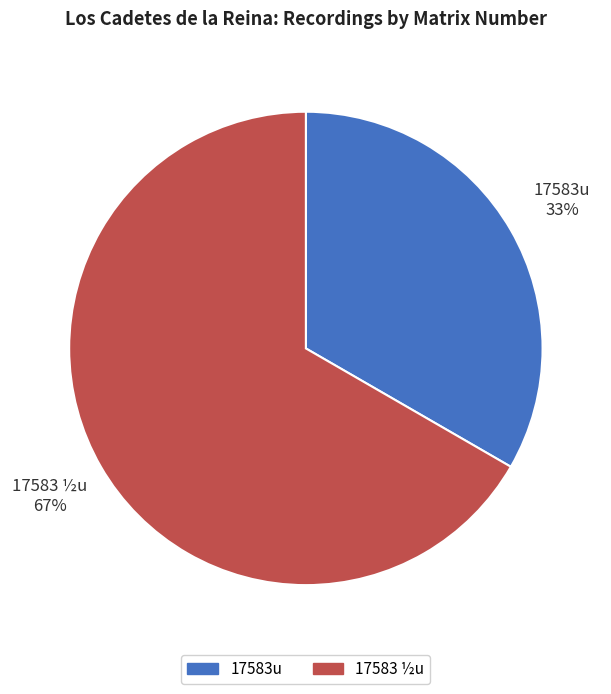

To the nearest percent, what portion does 17583u represent?

33%